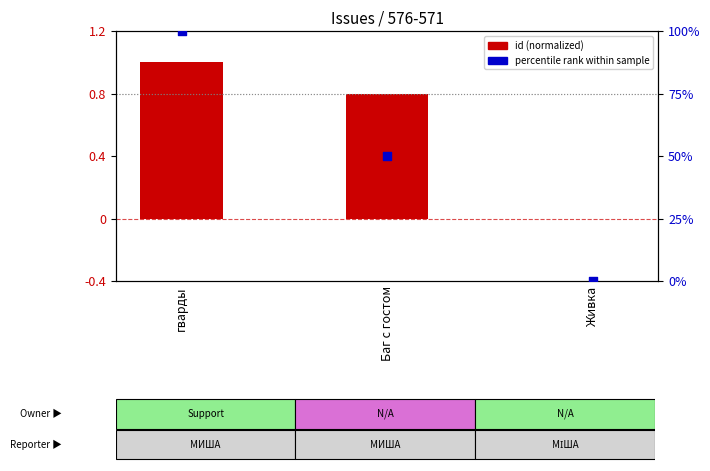

Which series has the widest spread of Y values?

percentile rank